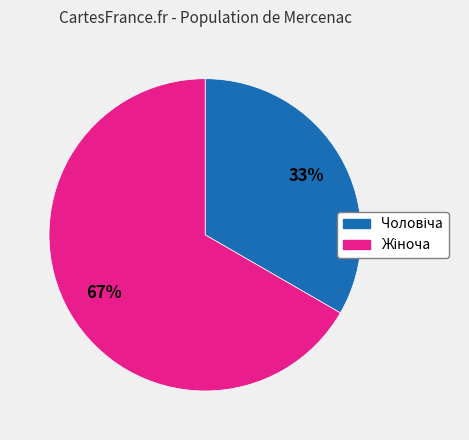

Does any single category account for the majority?

Yes